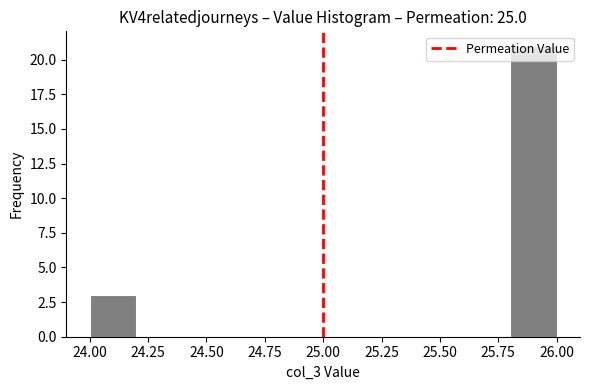

Reading left to right, list every bar in this chart as the range it spans on the x-axis followed by its height. The values are not printed on the chart, so give them approximately, as read against the axis.

24.0 to 24.2: 3
24.2 to 24.4: 0
24.4 to 24.6: 0
24.6 to 24.8: 0
24.8 to 25.0: 0
25.0 to 25.2: 0
25.2 to 25.4: 0
25.4 to 25.6: 0
25.6 to 25.8: 0
25.8 to 26.0: 21